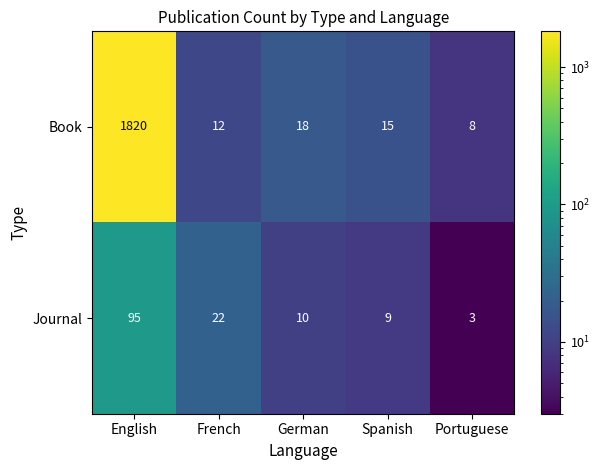

Is it true that Journal equals 3 at Portuguese?

True